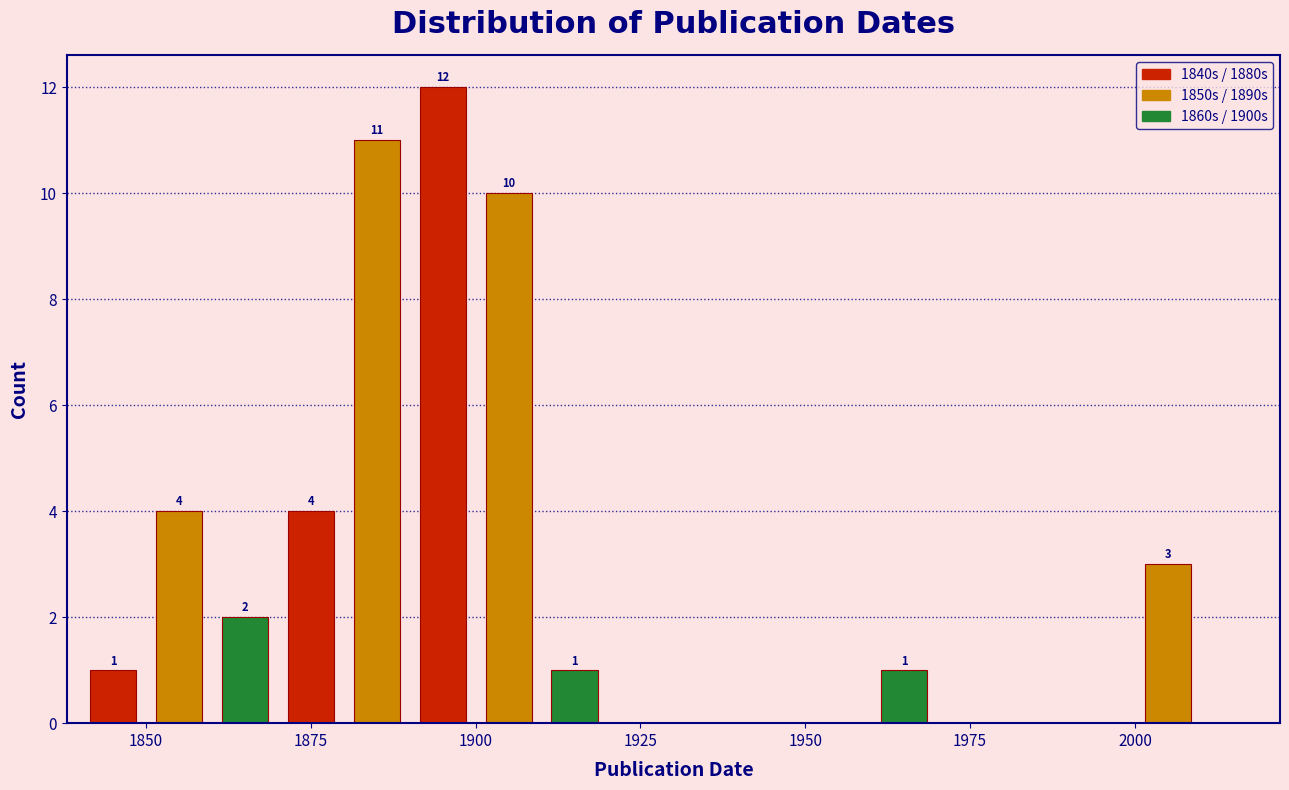

Read against the x-axis, roughly where is the centre of the tallest bar?

1895